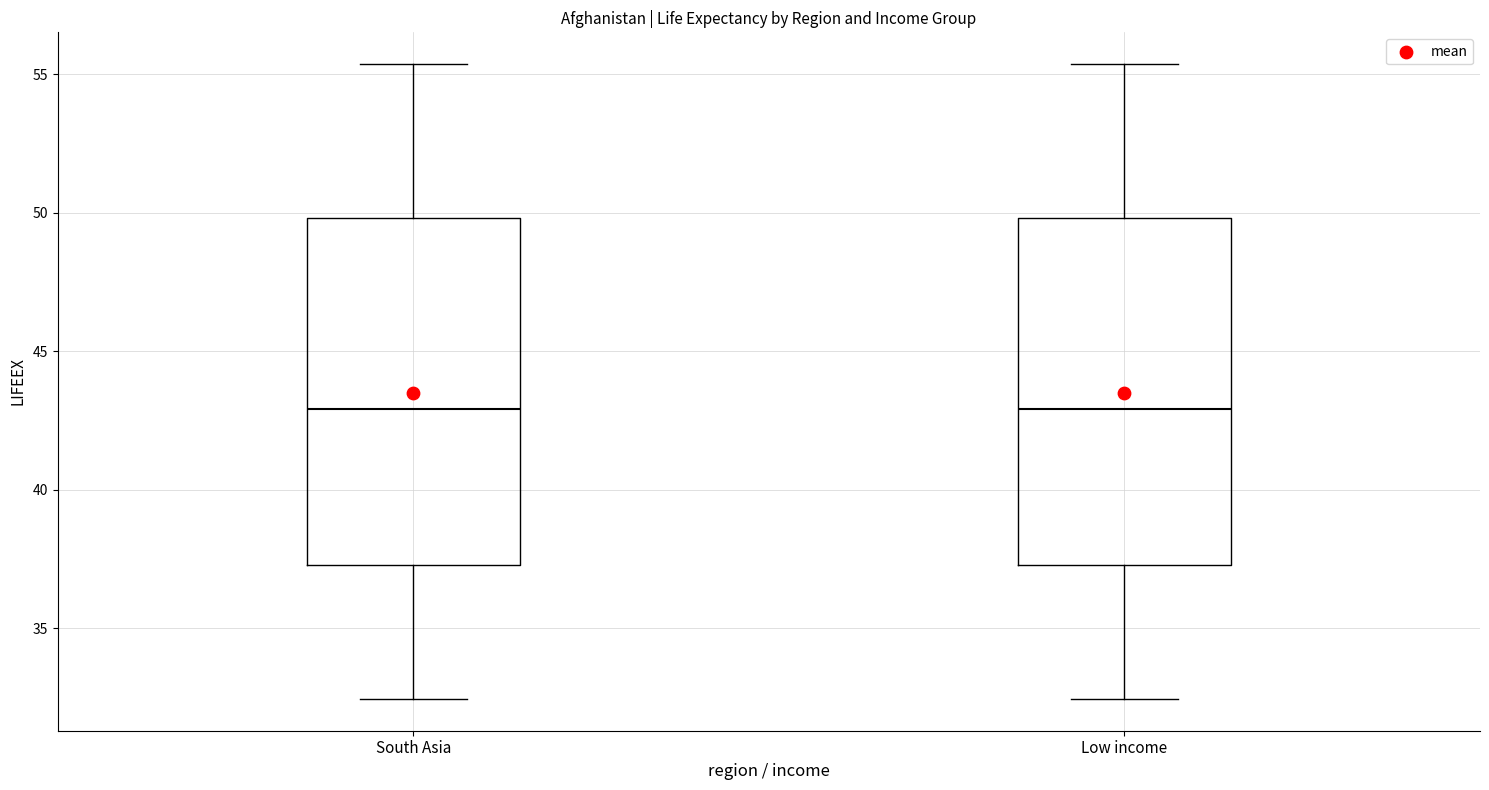

Reading left to right, transcribe this box plot: for each box, give where its median line is, the range the box spans, and where its two whiskers end, as read against the y-axis. The values are not printed on the chart, so give them approximately, as read against the axis.

South Asia: median 43.0, box 37.5 to 50.0, whiskers 32.5 to 55.5
Low income: median 43.0, box 37.5 to 50.0, whiskers 32.5 to 55.5